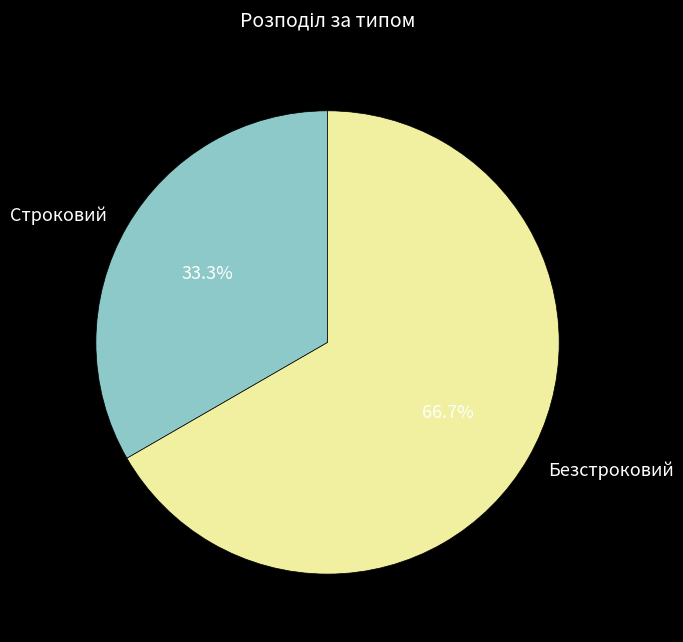

What is the largest slice in the pie chart?

Безстроковий